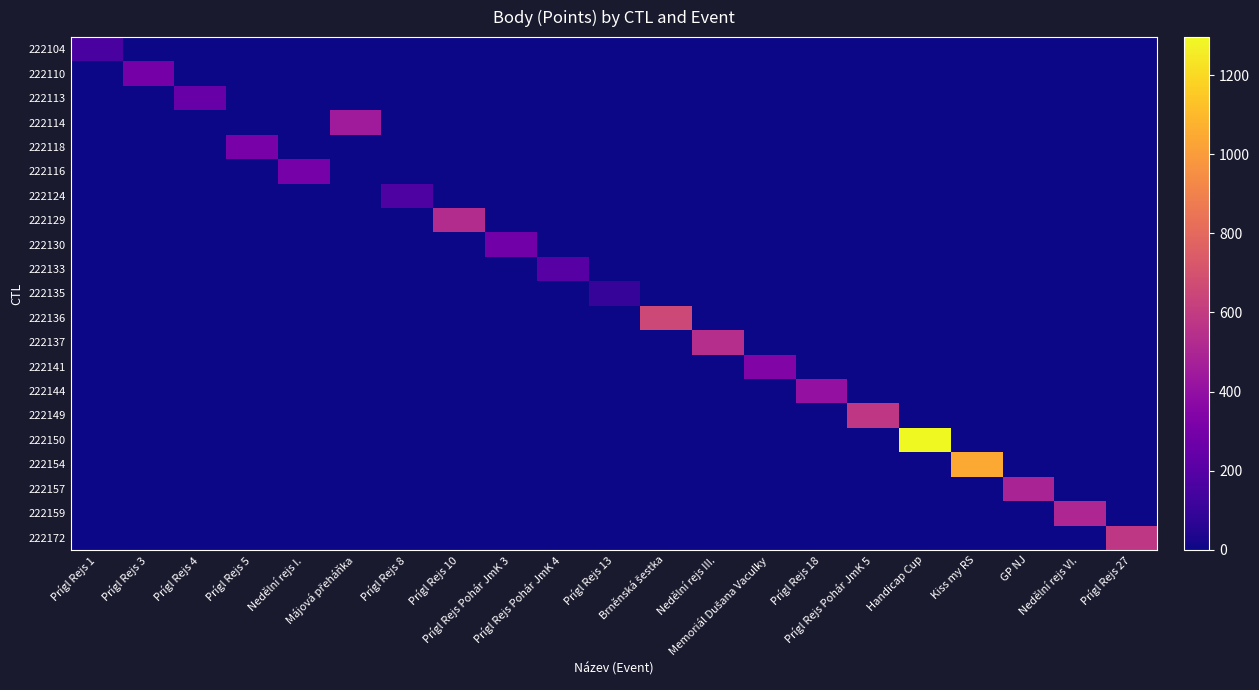

At how many categories does at least one series exceed 1164?

1